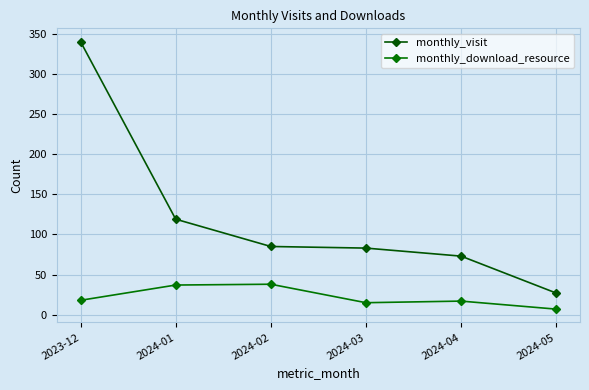

Reading left to right, what are all the values shown in this chart?

monthly_visit: 2023-12=340	2024-01=119	2024-02=85	2024-03=83	2024-04=73	2024-05=27
monthly_download_resource: 2023-12=18	2024-01=37	2024-02=38	2024-03=15	2024-04=17	2024-05=7